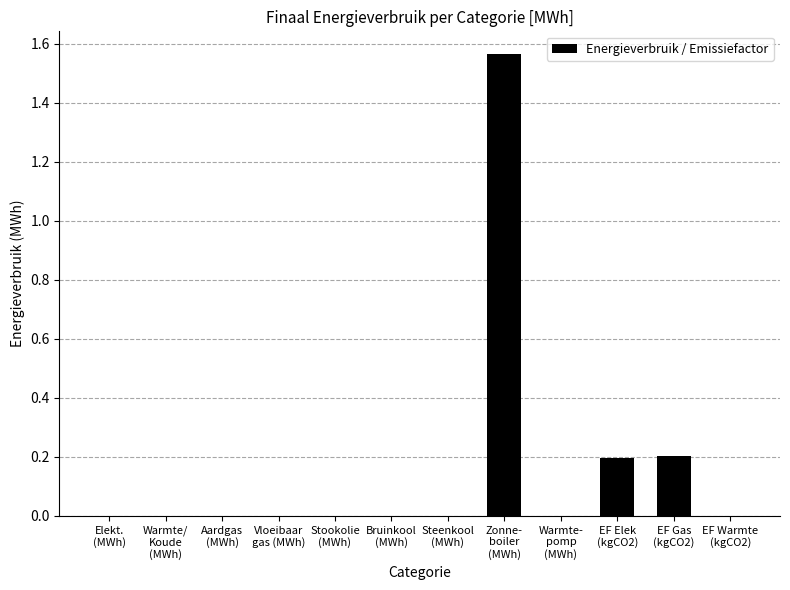

The value at Warmte/
Koude
(MWh) is -0.9. True or false?

False